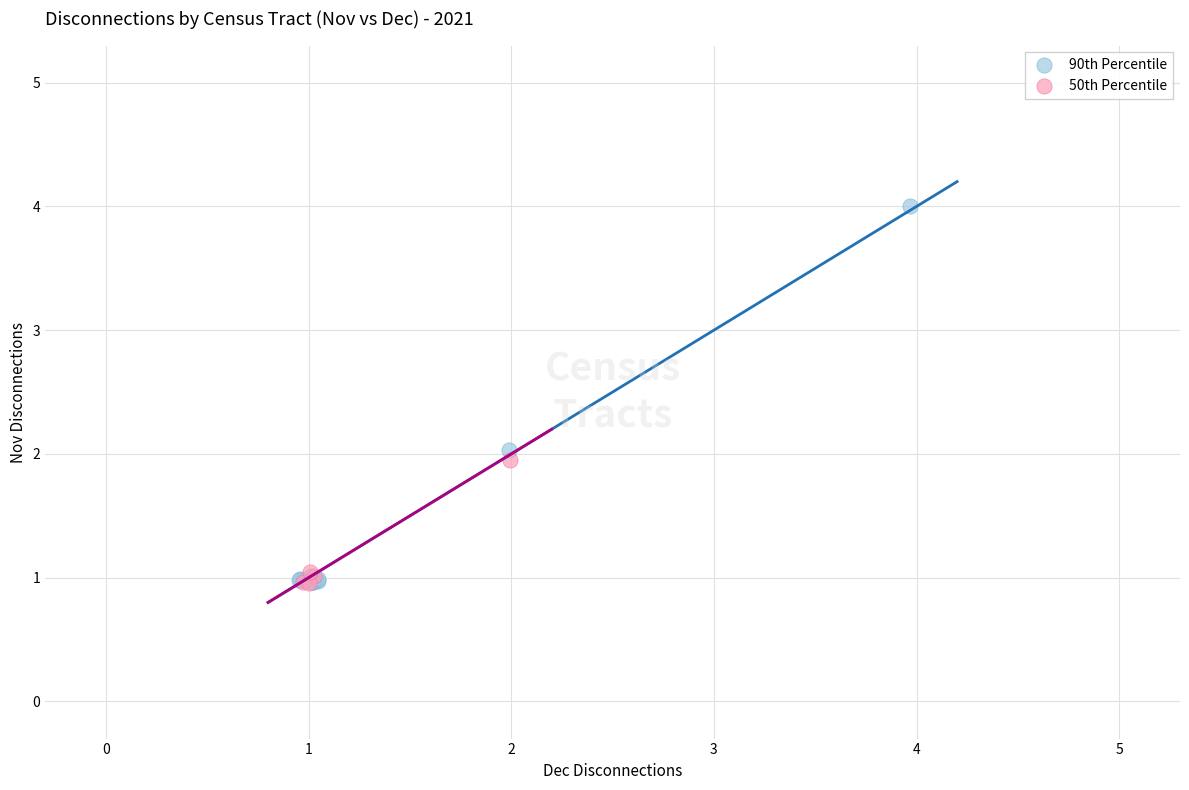

Which series has the widest spread of Y values?

90th Percentile